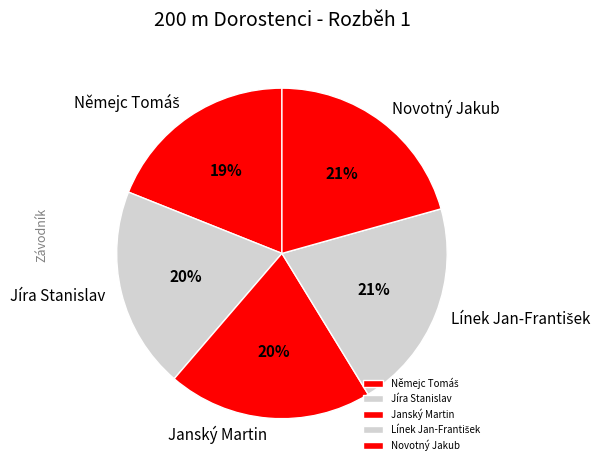

To the nearest percent, what is the average slice percentage?

20%